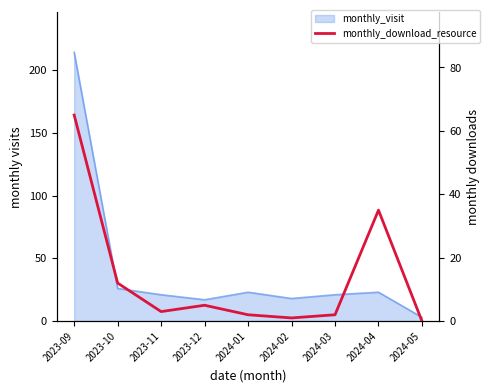

Count the number of values greater than 3.

4